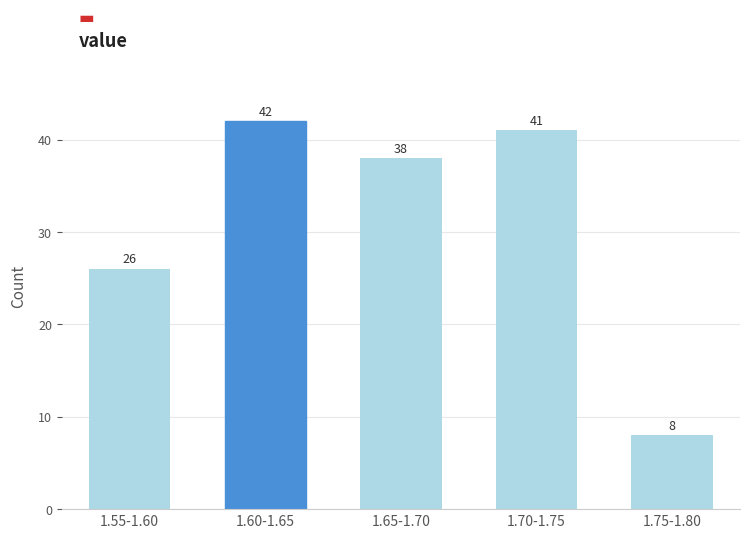

Reading left to right, what are all the values shown in this chart?

26	42	38	41	8